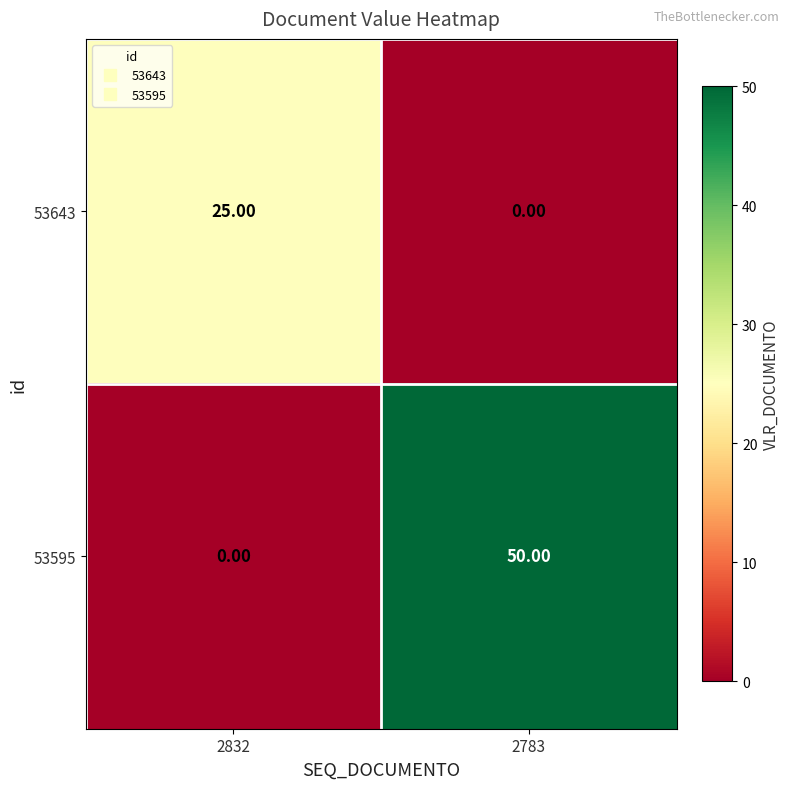

Rank the series by their maximum value, from lowest to highest.

53643, 53595